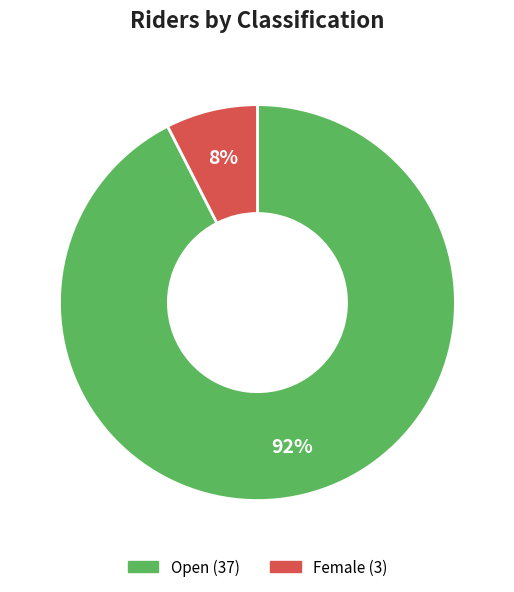

Does Female account for over 50% of the chart?

No